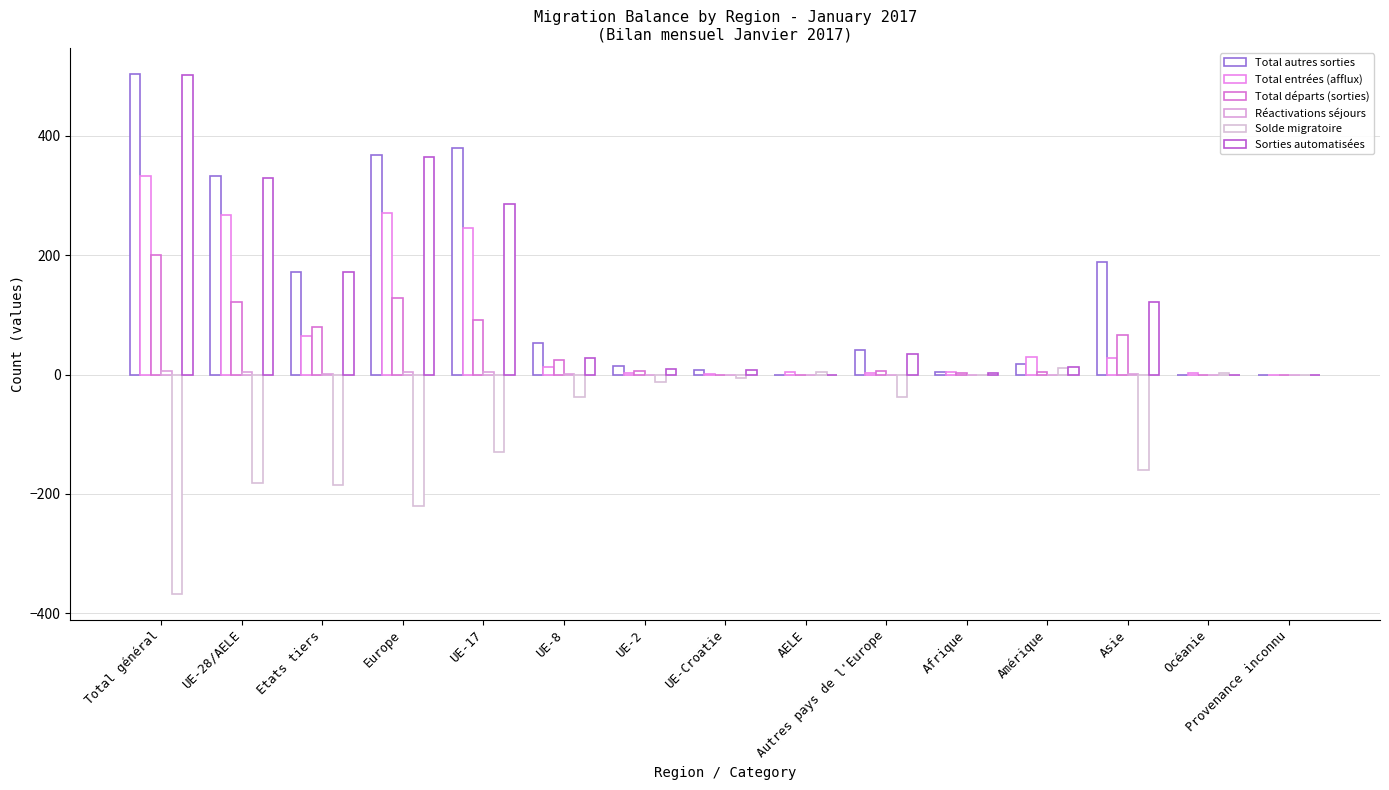

What is the smallest value displayed?

-367